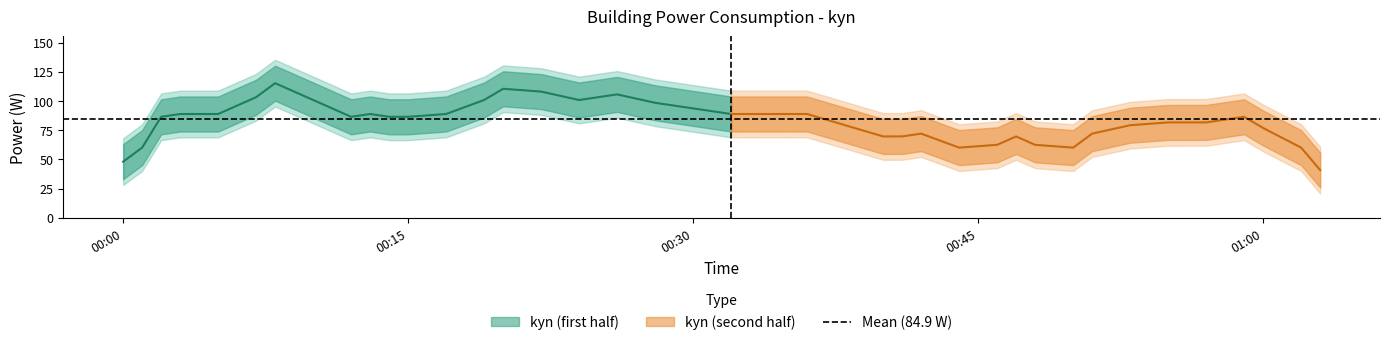

What is the difference between the second highest and minimum values?

96.0